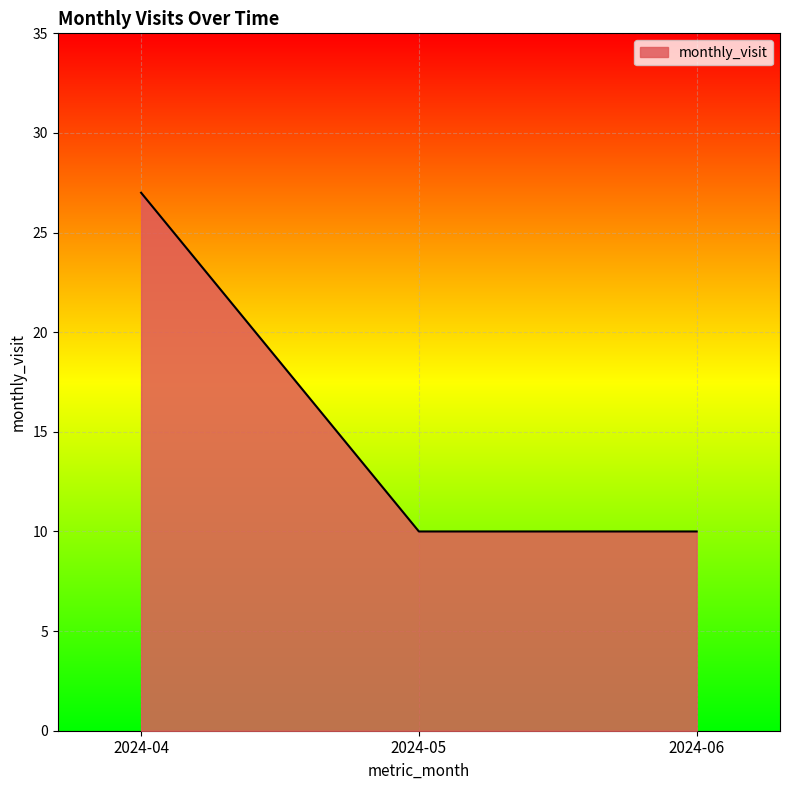

The value at 2024-05 is 10. True or false?

True